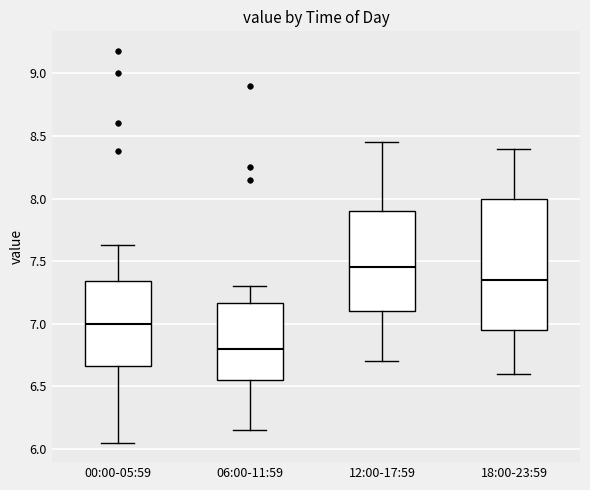

Reading left to right, transcribe this box plot: for each box, give where its median line is, the range the box spans, and where its two whiskers end, as read against the y-axis. The values are not printed on the chart, so give them approximately, as read against the axis.

00:00-05:59: median 7.00, box 6.65 to 7.35, whiskers 6.05 to 7.65
06:00-11:59: median 6.80, box 6.55 to 7.15, whiskers 6.15 to 7.30
12:00-17:59: median 7.45, box 7.10 to 7.90, whiskers 6.70 to 8.45
18:00-23:59: median 7.35, box 6.95 to 8.00, whiskers 6.60 to 8.40